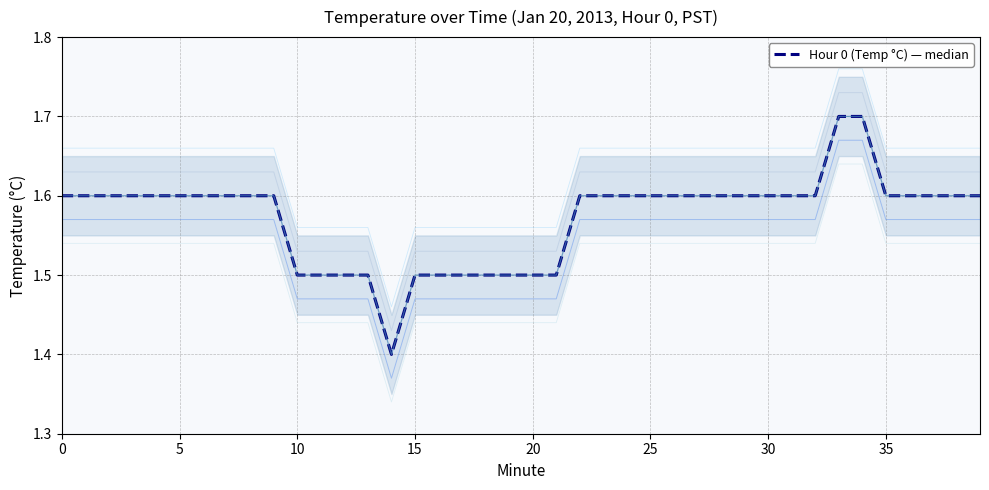

How many categories are shown in the chart?

40